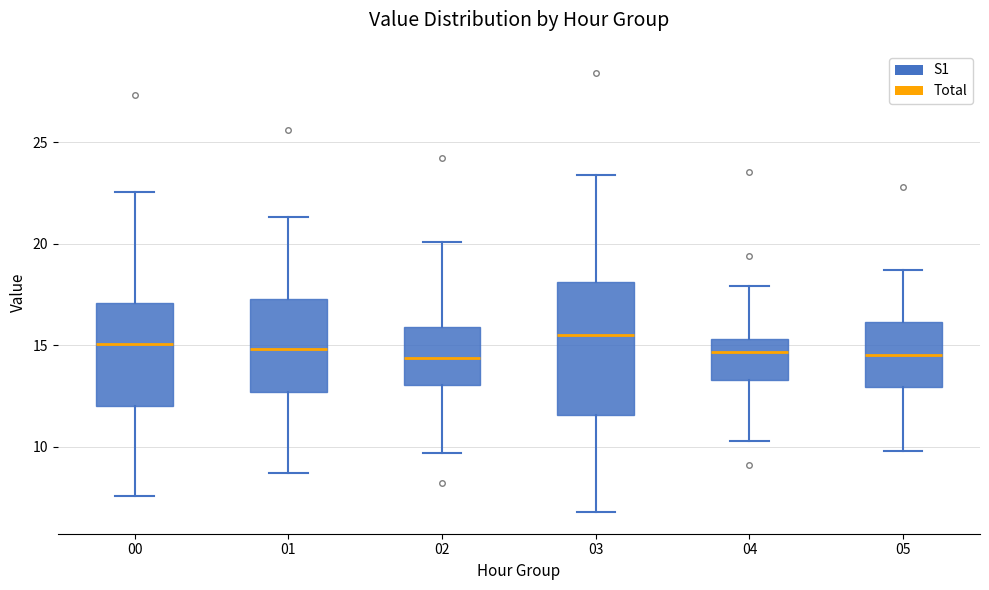

Which box is the tallest, from its lower edge to its upper edge?

03